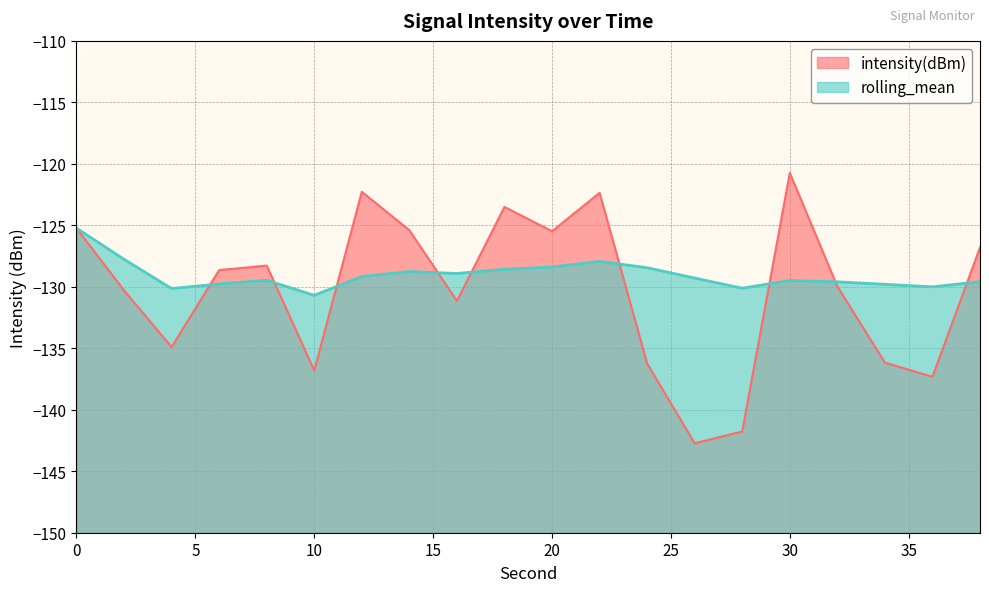

How many data points in rolling_mean are above -129?

8